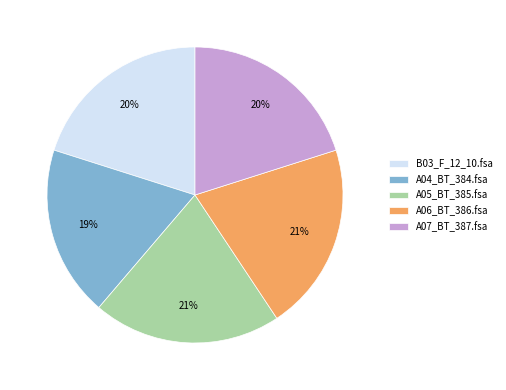

Is the sum of A07_BT_387.fsa and A06_BT_386.fsa greater than half?

No